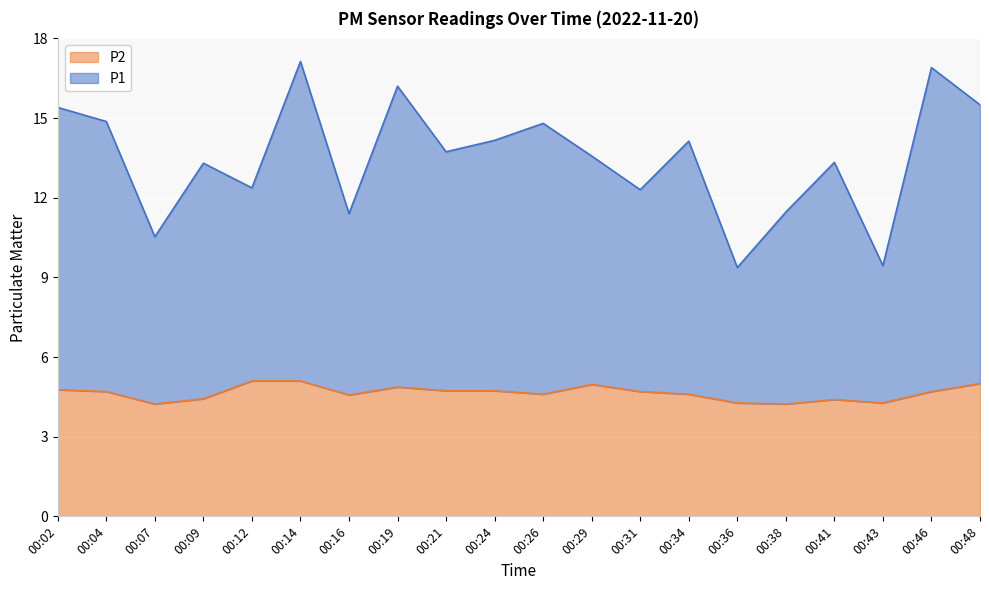

How many lines are shown in the chart?

2